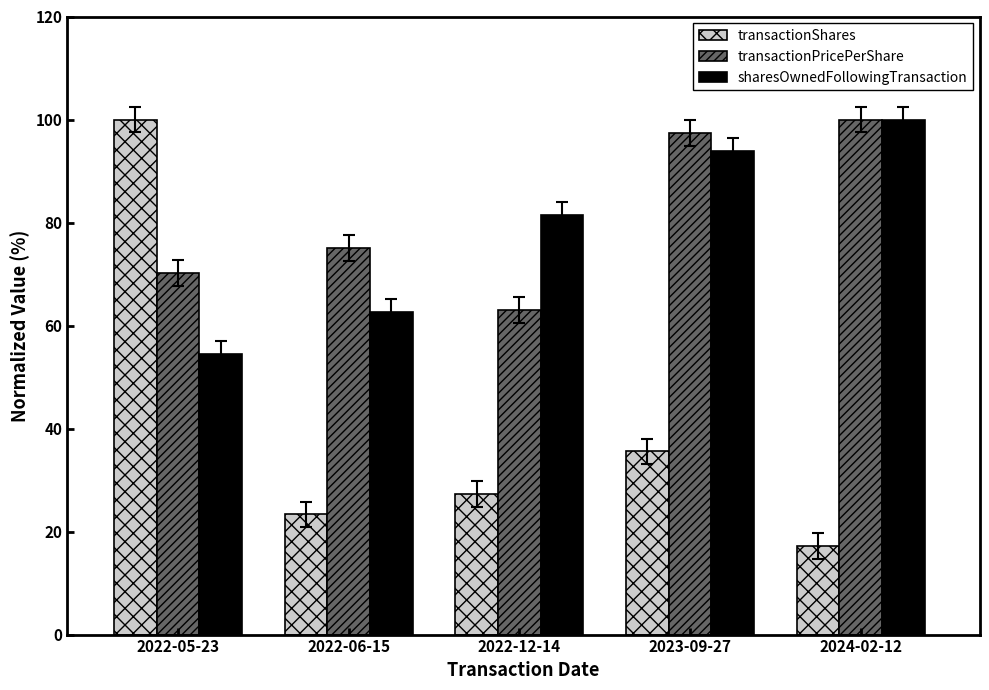

At 2023-09-27, list the series in order from smallest to largest.

transactionShares, sharesOwnedFollowingTransaction, transactionPricePerShare